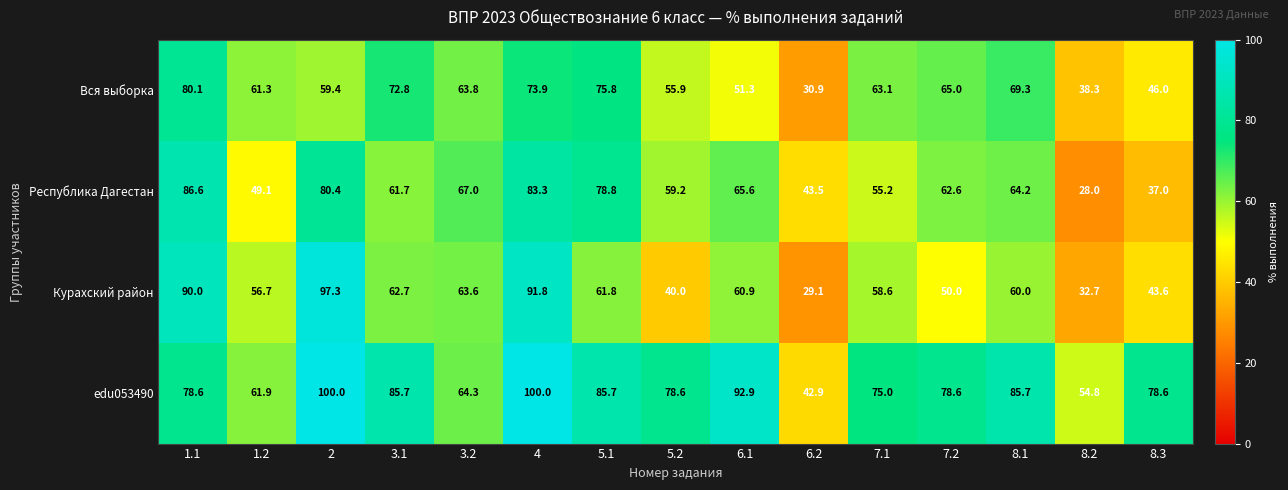

Which series has the largest total across all categories?

edu053490